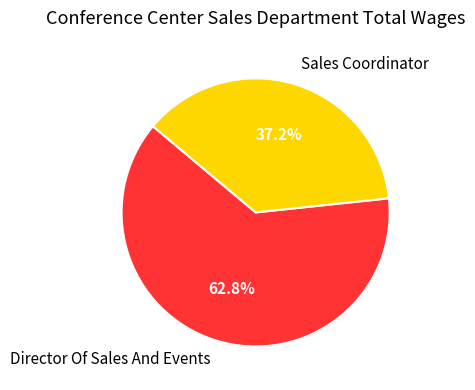

Is it true that Sales Coordinator is 37% of the pie?

True